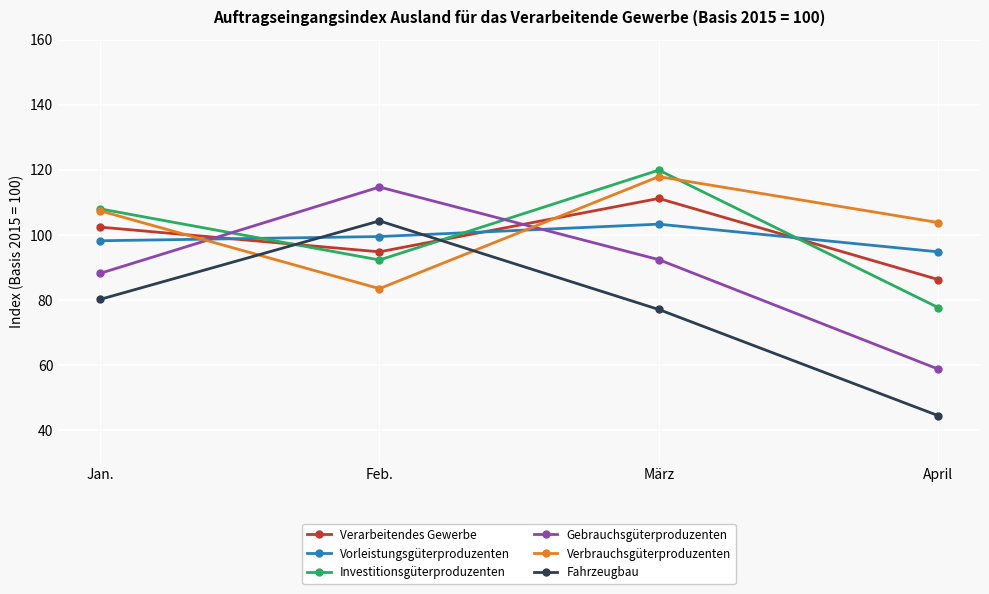

Is it true that Gebrauchsgüterproduzenten equals 158.8 at Feb.?

False